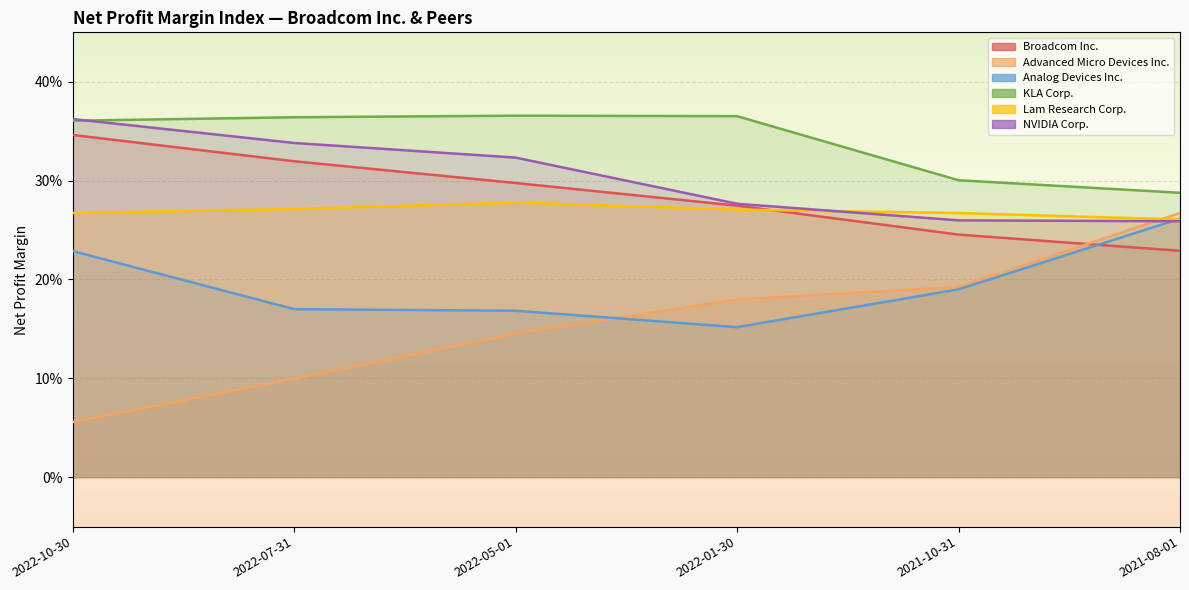

Rank the categories by NVIDIA Corp. value from lowest to highest.

2021-08-01, 2021-10-31, 2022-01-30, 2022-05-01, 2022-07-31, 2022-10-30